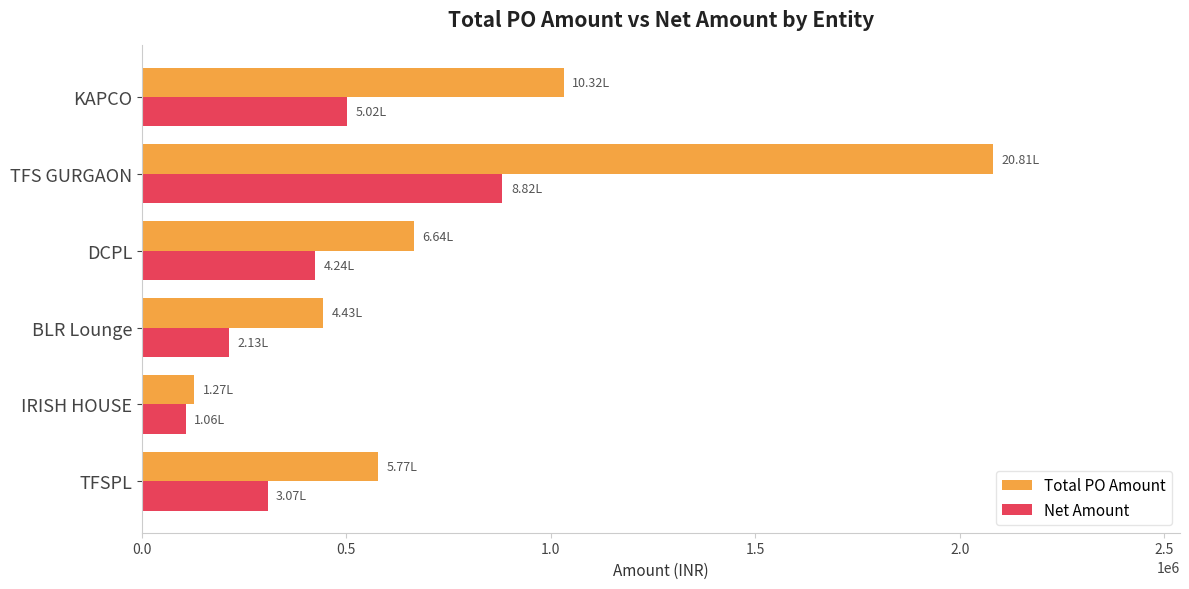

Which series has the largest range (max minus min)?

Total PO Amount